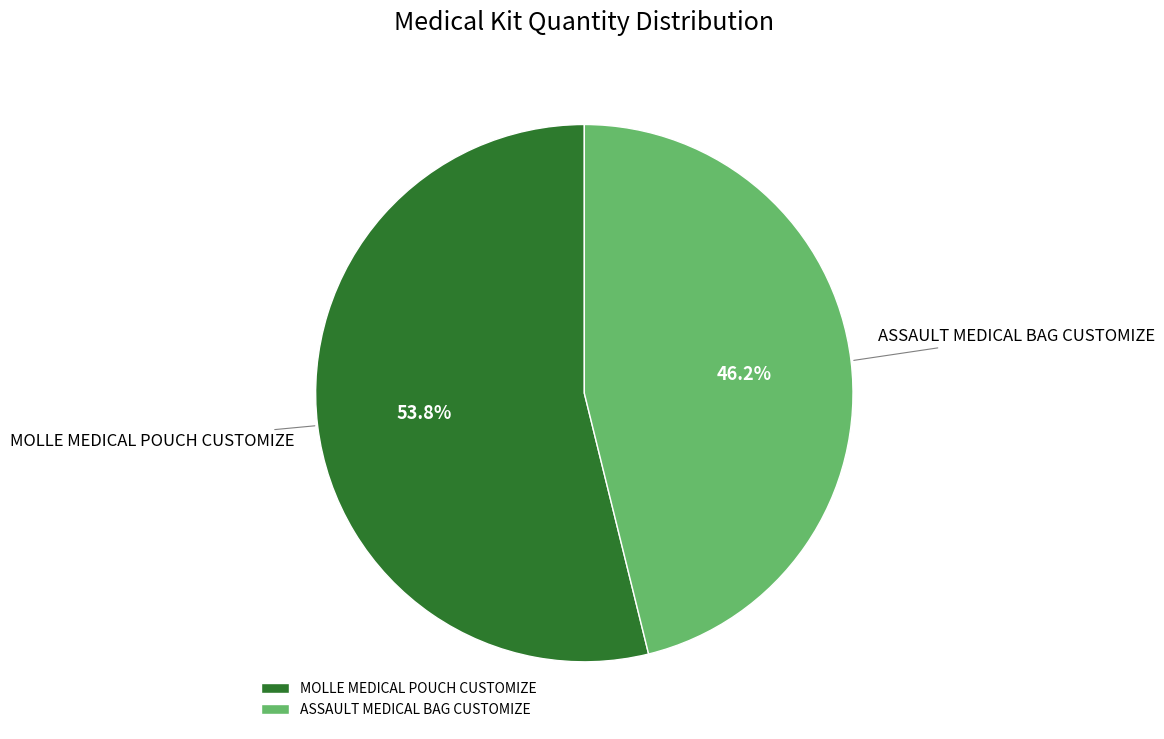

Rank the categories by value from lowest to highest.

ASSAULT MEDICAL BAG CUSTOMIZE, MOLLE MEDICAL POUCH CUSTOMIZE